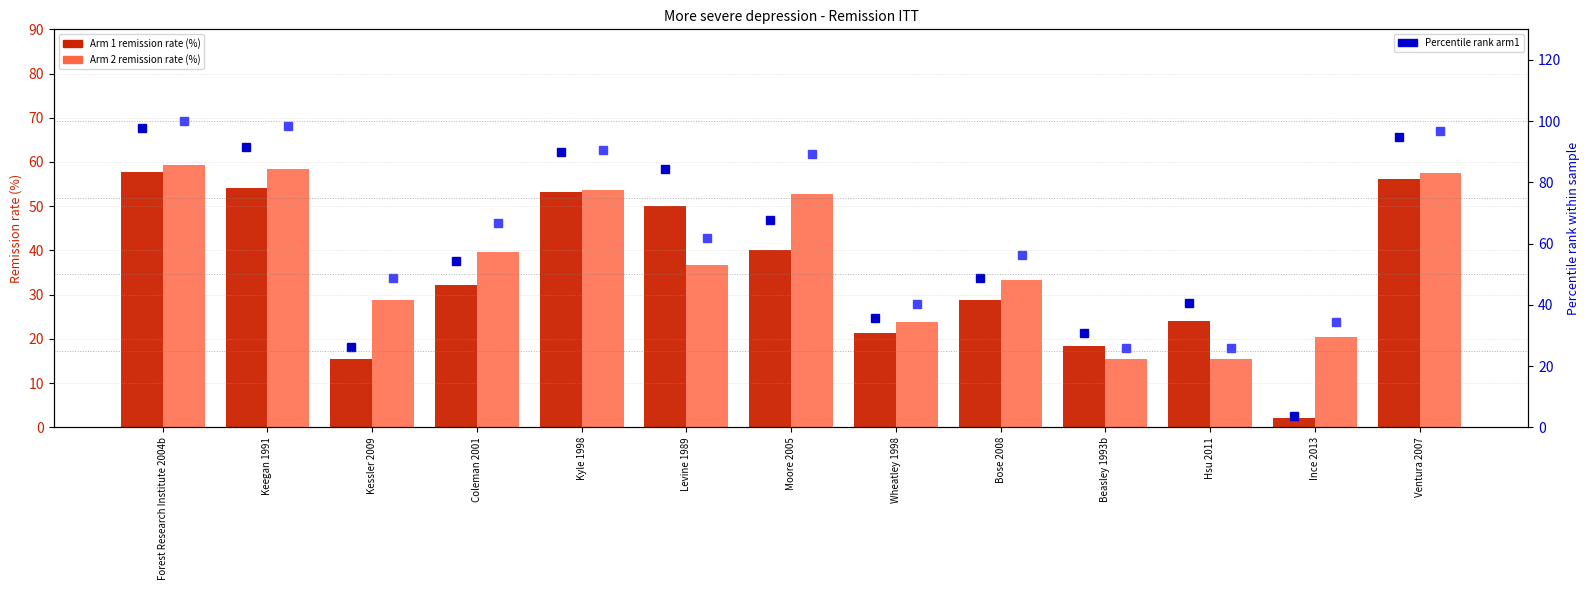

Count the number of categories in the chart.

13